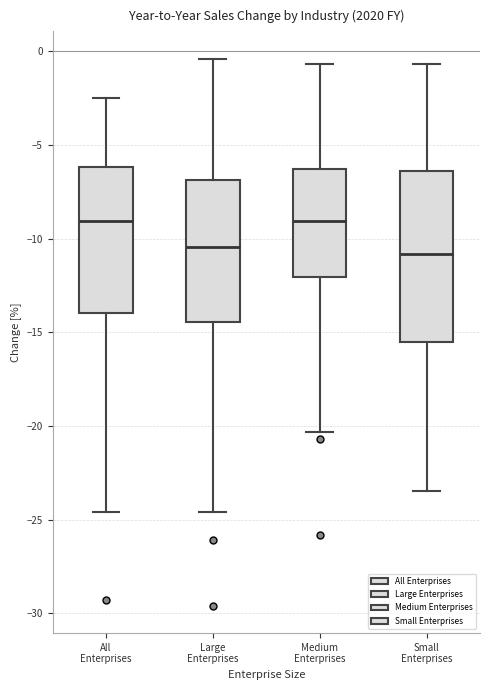

Reading left to right, transcribe this box plot: for each box, give where its median line is, the range the box spans, and where its two whiskers end, as read against the y-axis. The values are not printed on the chart, so give them approximately, as read against the axis.

All Enterprises: median -9.0, box -14.0 to -6.0, whiskers -24.5 to -2.5
Large Enterprises: median -10.5, box -14.5 to -7.0, whiskers -24.5 to -0.5
Medium Enterprises: median -9.0, box -12.0 to -6.5, whiskers -20.5 to -0.5
Small Enterprises: median -11.0, box -15.5 to -6.5, whiskers -23.5 to -0.5